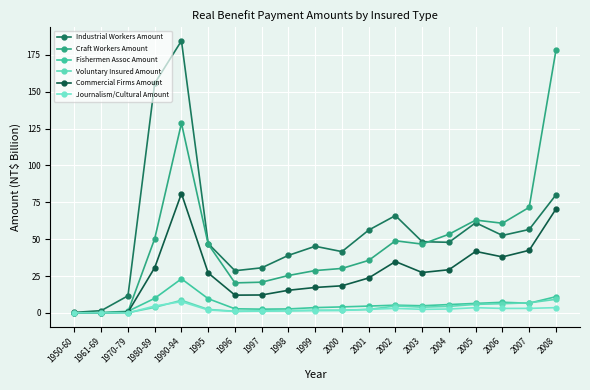

In Journalism/Cultural Amount, how many points are lower than both neighbors (excluding endpoints)?

3